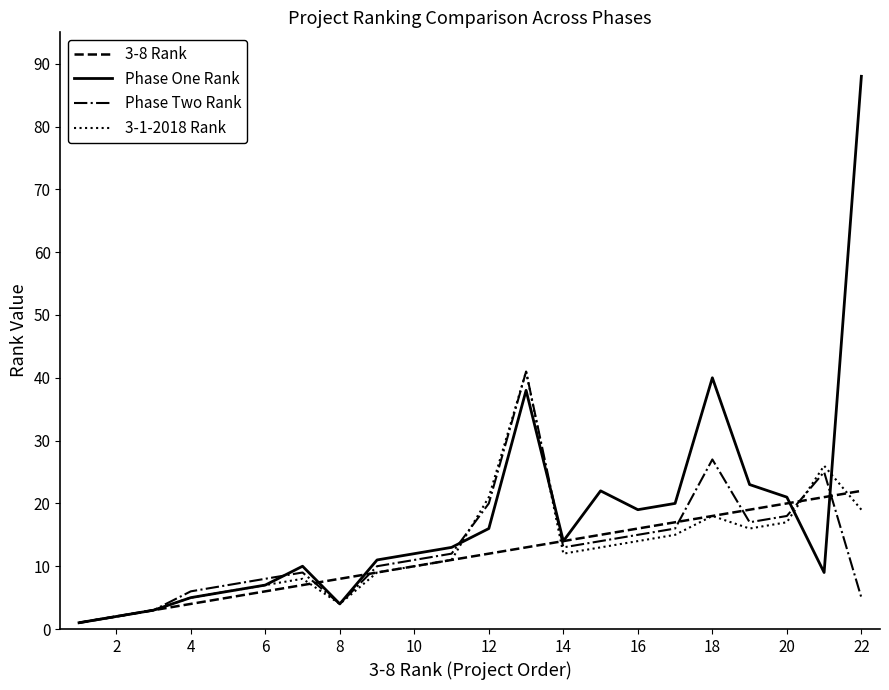

What is the greatest value displayed?

88